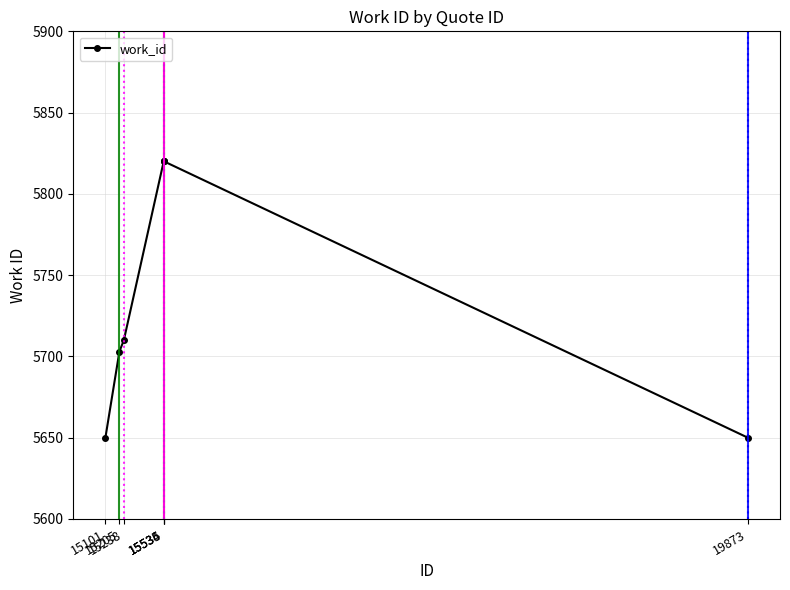

What is the value of the 4th point from the left?

5820